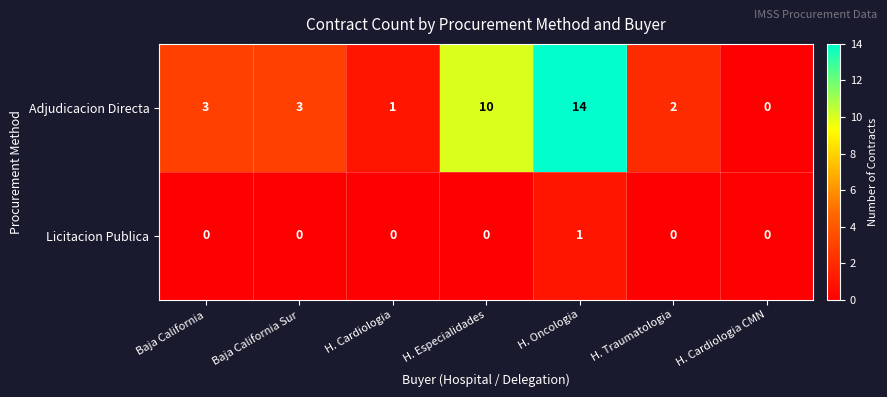

Which series changed the most between H. Oncologia and H. Cardiologia CMN?

Adjudicacion Directa